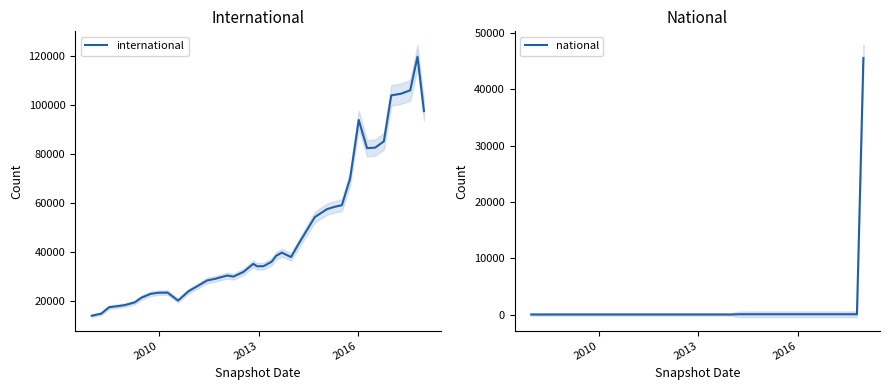

Which series has the largest total across all categories?

international